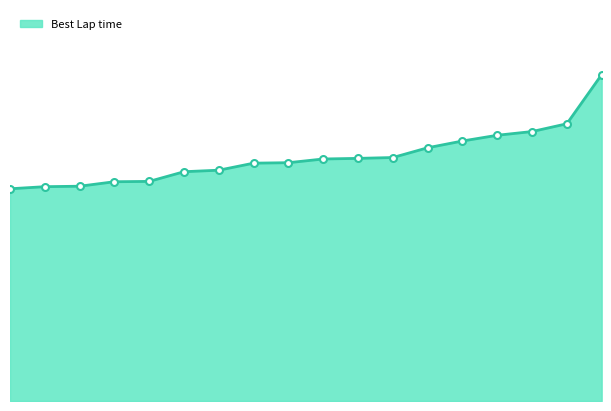

What is the label of the 17th point from the left?

Gabe Estrada Jr